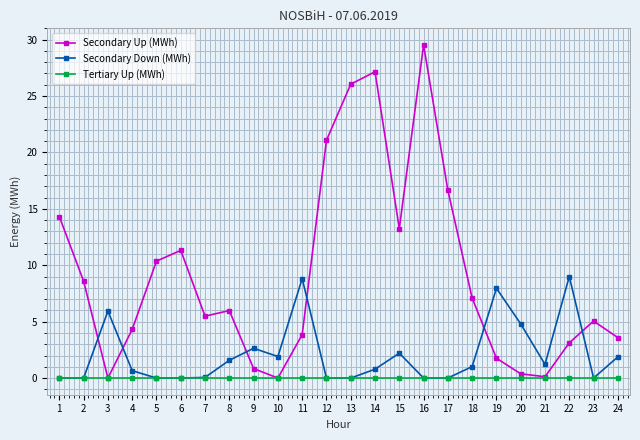

Is the value of Secondary Down (MWh) at 17 greater than the value of Secondary Up (MWh) at 12?

No